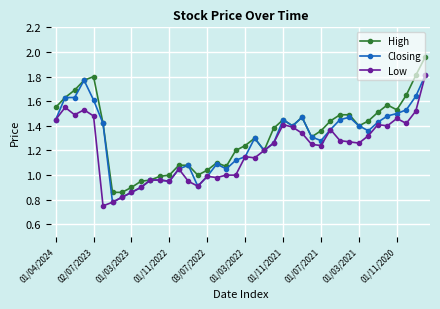

Which series has the largest range (max minus min)?

High